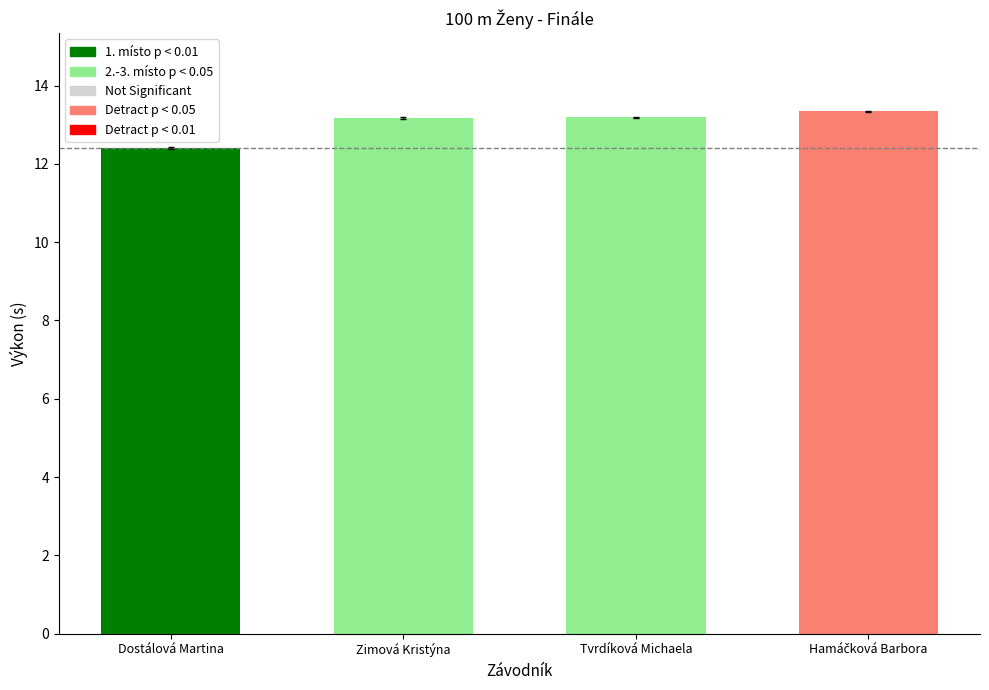

How many bars are there in total?

4